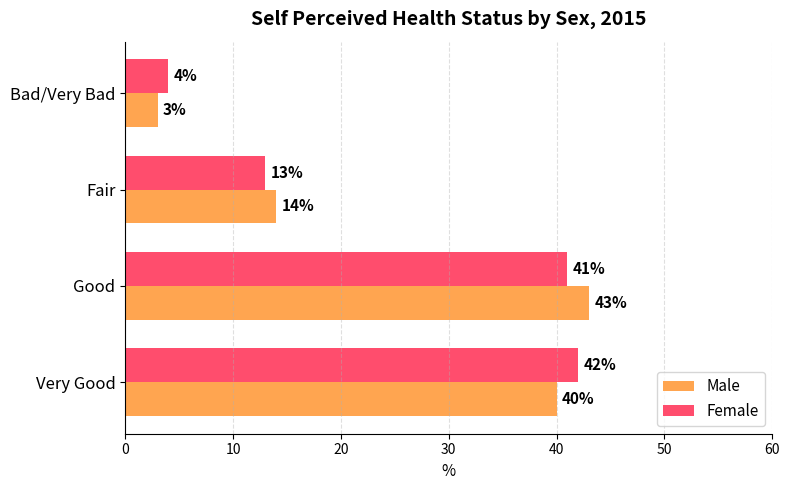

What is the total value across all series at Good?

84